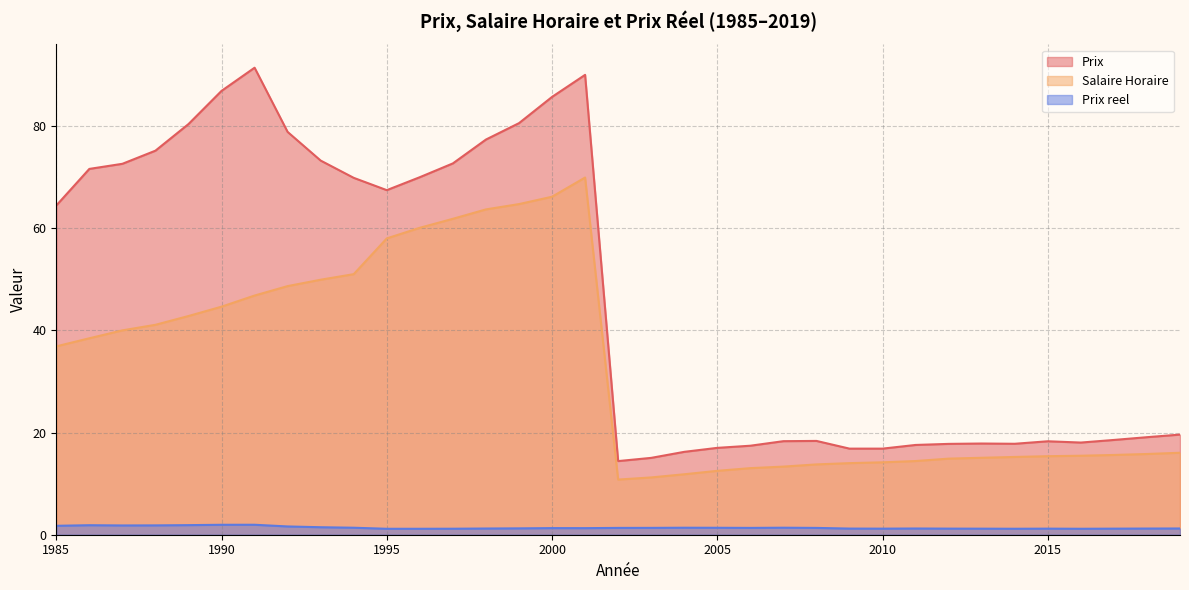

The Prix reel series shows 1.9 at 1990. True or false?

True